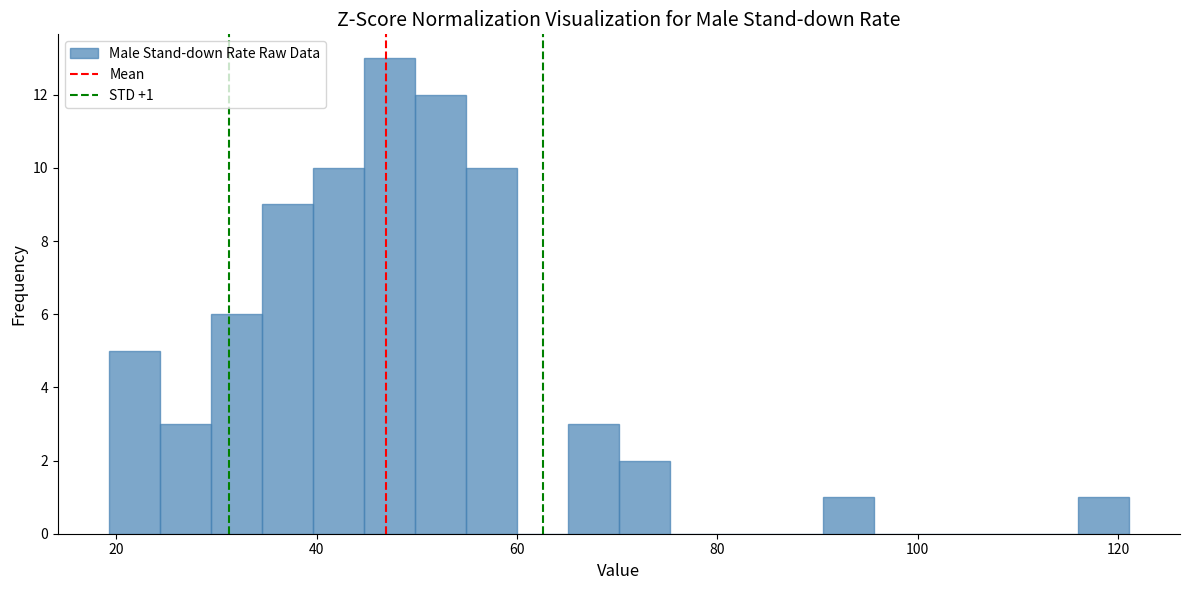

Read against the x-axis, roughly where is the centre of the tallest bar?

48